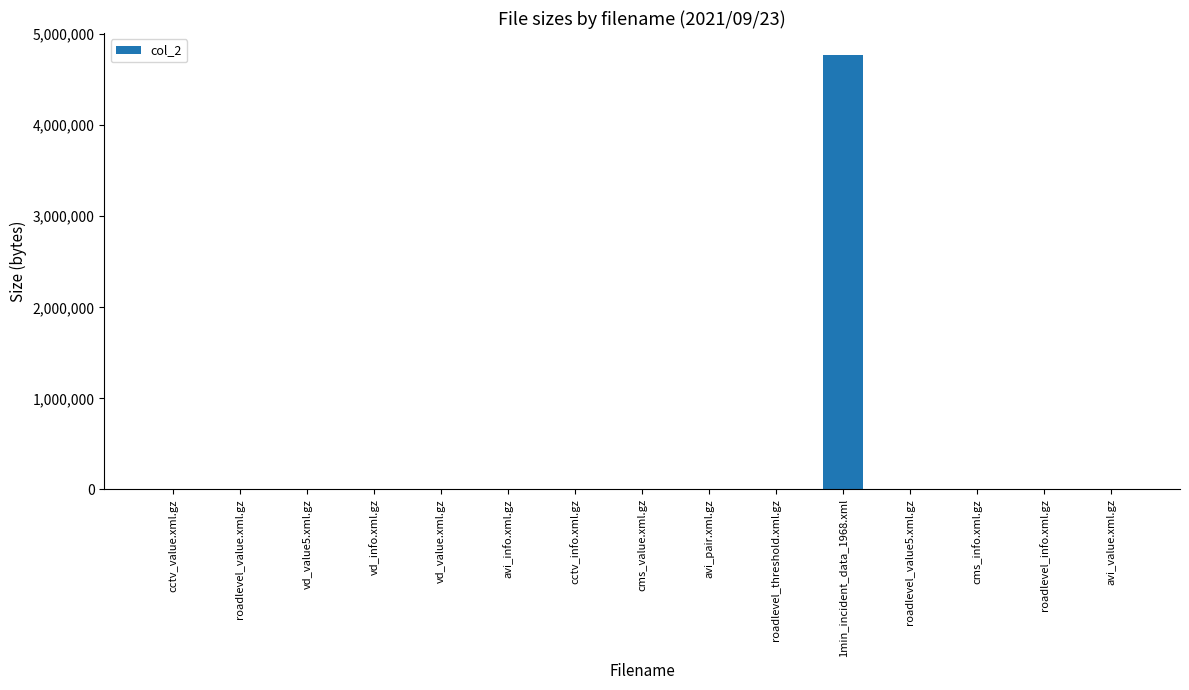

Which label corresponds to the largest value in the chart?

1min_incident_data_1968.xml